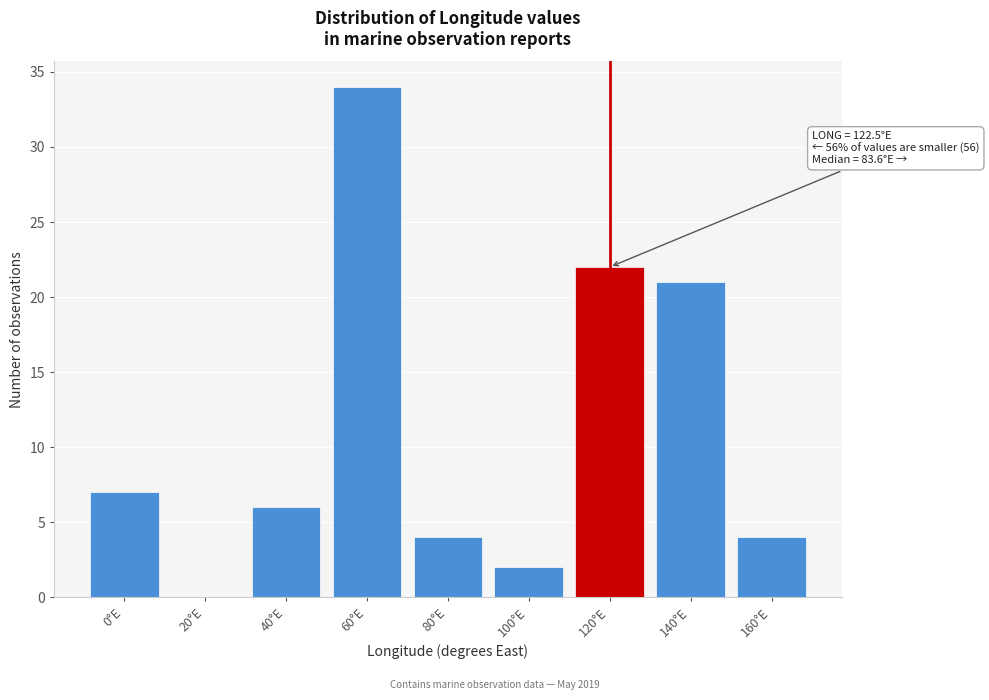

Reading left to right, what are all the values shown in this chart?

0°E=7	20°E=0	40°E=6	60°E=34	80°E=4	100°E=2	120°E=22	140°E=21	160°E=4